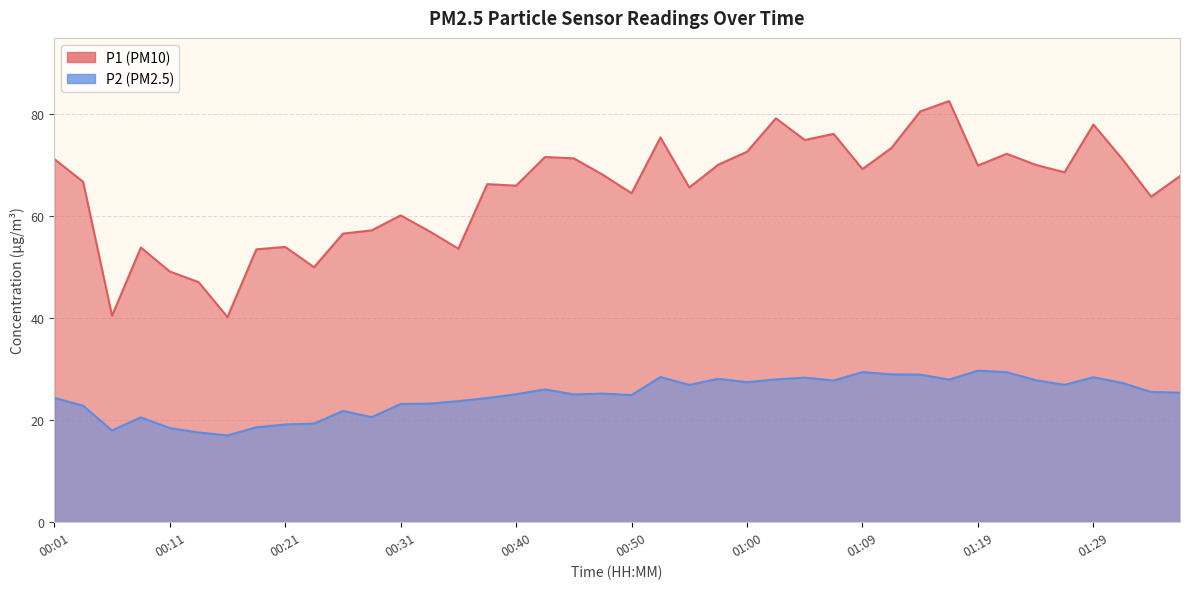

How many lines are shown in the chart?

2